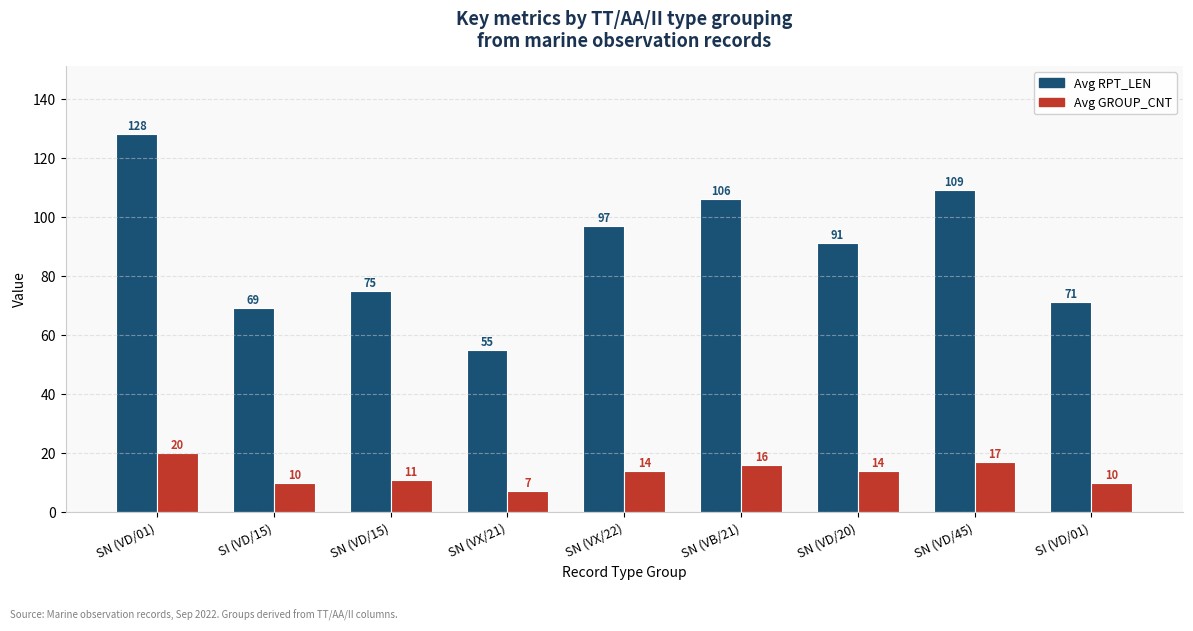

How many data points in Avg GROUP_CNT are less than 14?

4